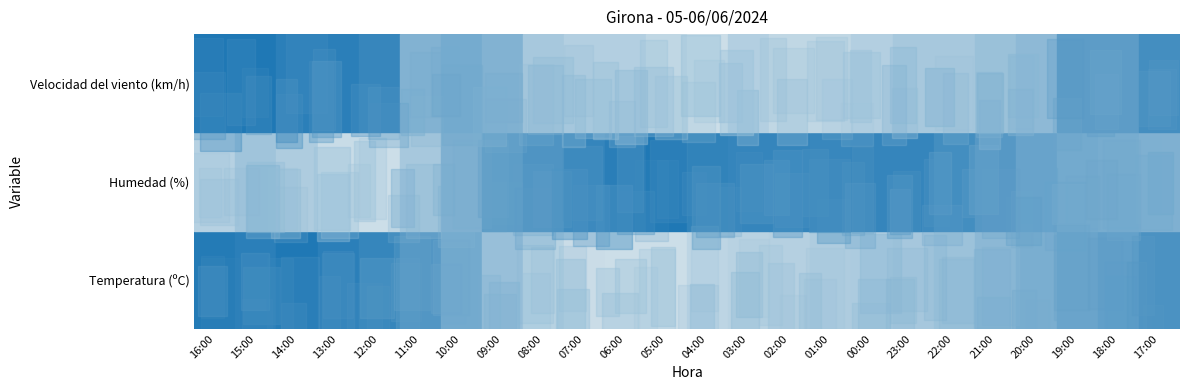

What is the sum of all Velocidad del viento (km/h) values?

191.0